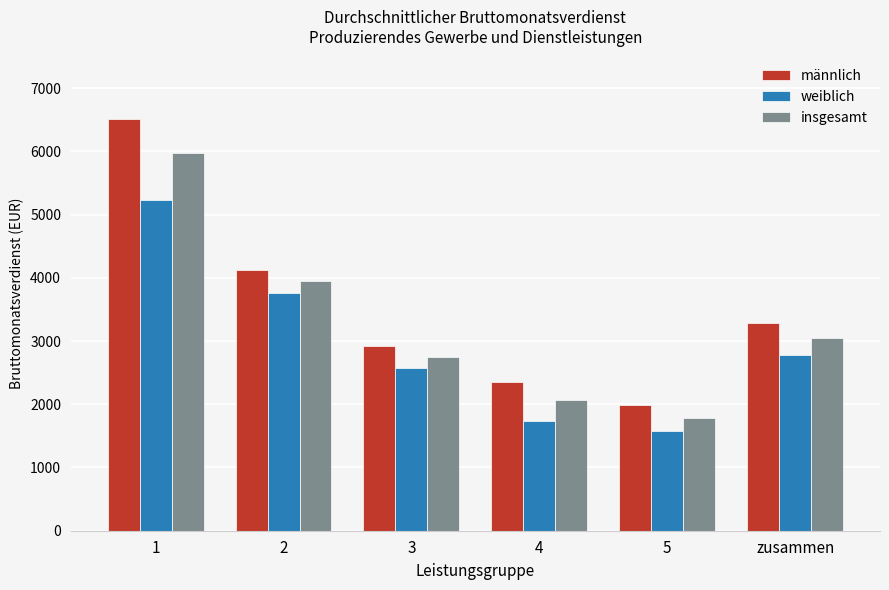

What is the value of the insgesamt bar at the 2nd from the left?

3943